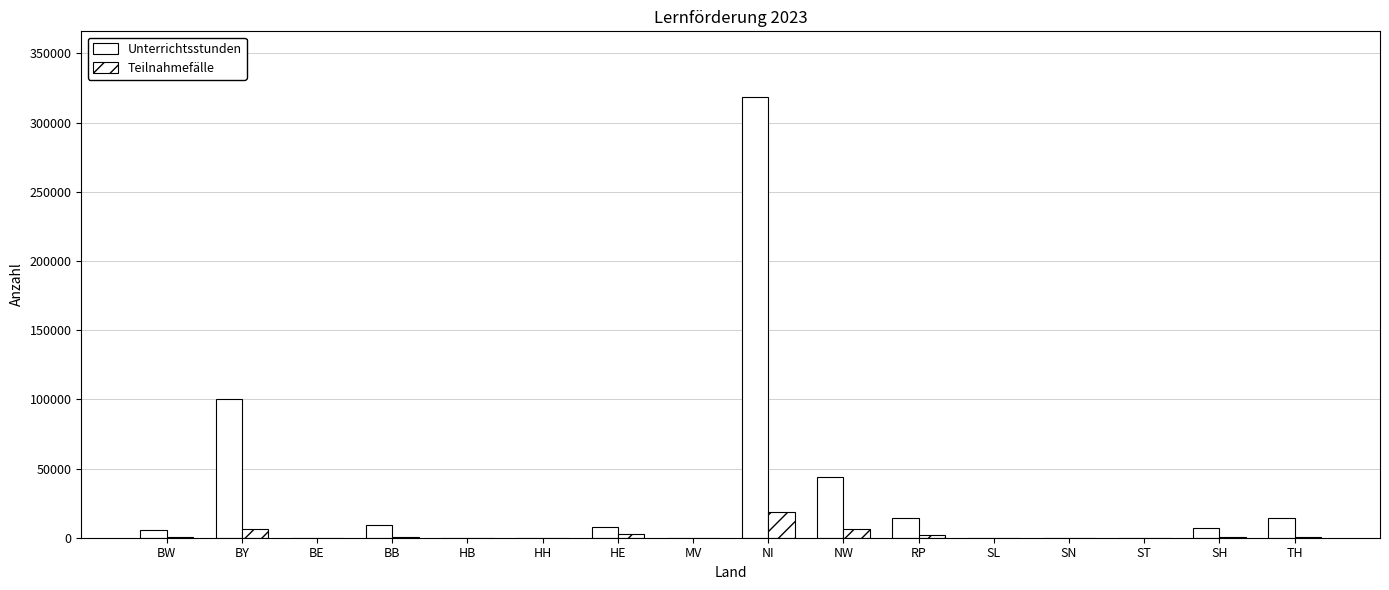

What is the total value across all series at NW?

49549